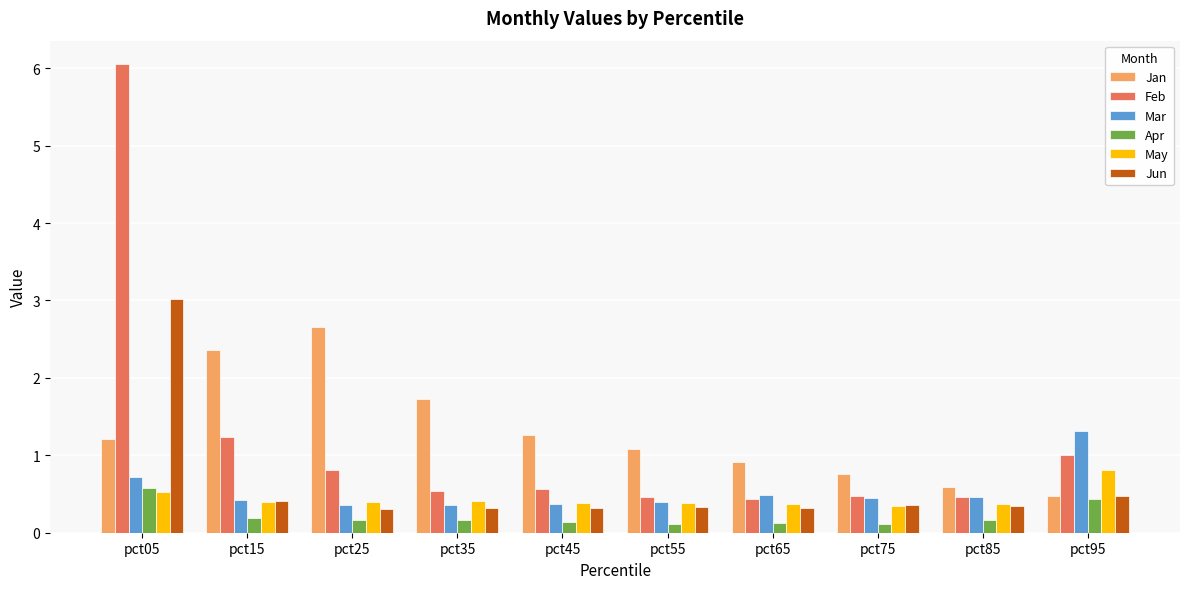

Which category has the highest value in the Feb series?

pct05